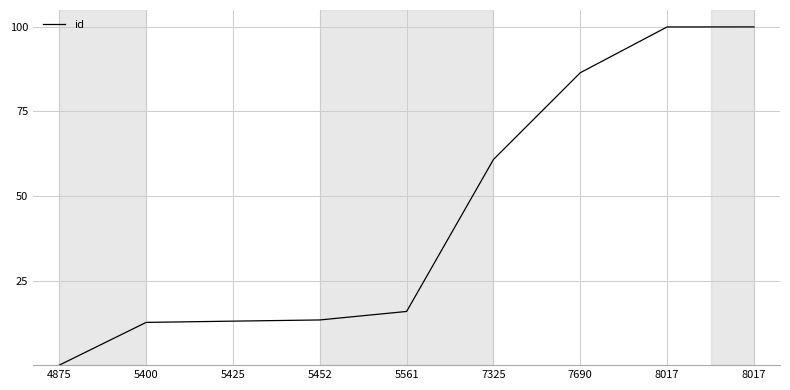

Does the chart have visible grid lines?

Yes